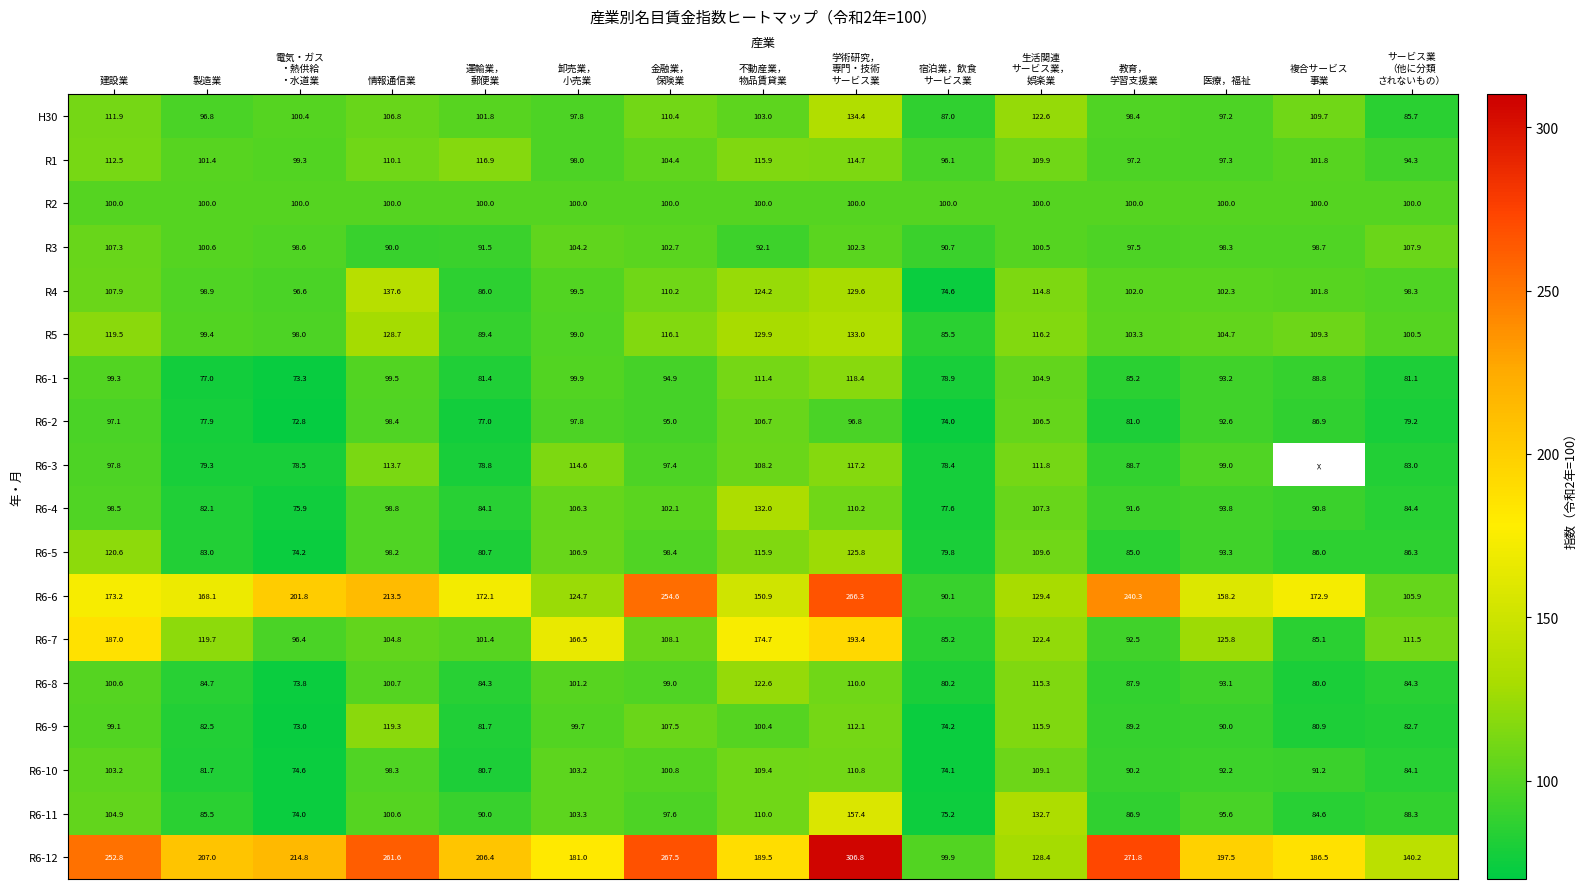

Where is R4 nearest to the value 106?

建設業